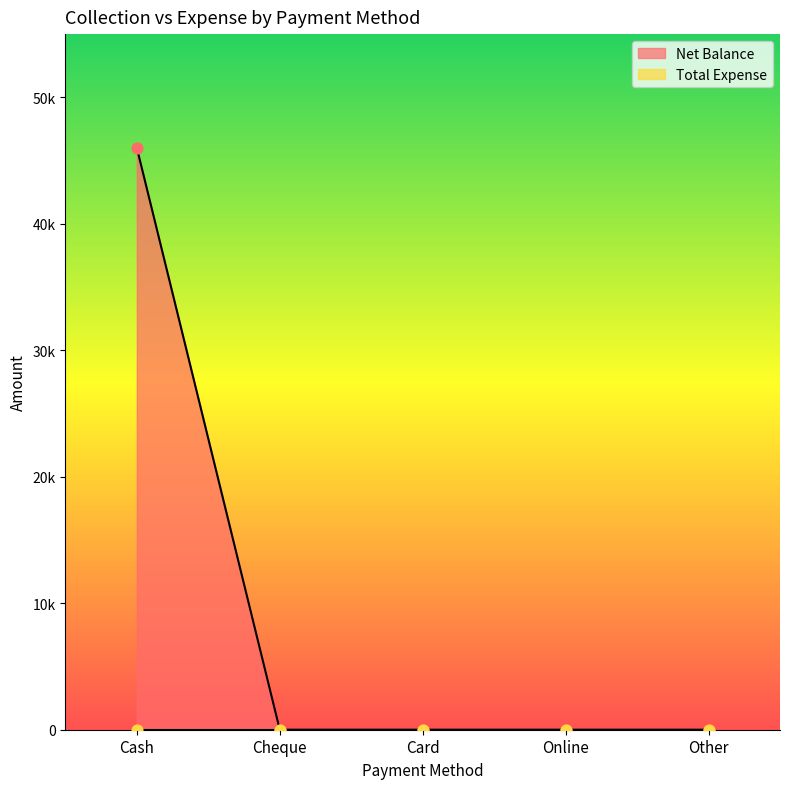

Between Cash and Cheque, which is larger?

Cash